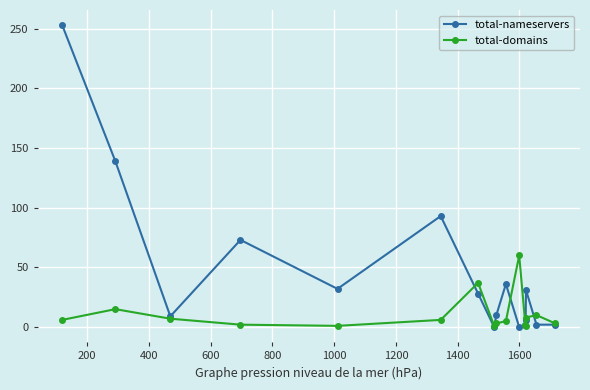

Does the chart display data point markers on the line(s)?

Yes